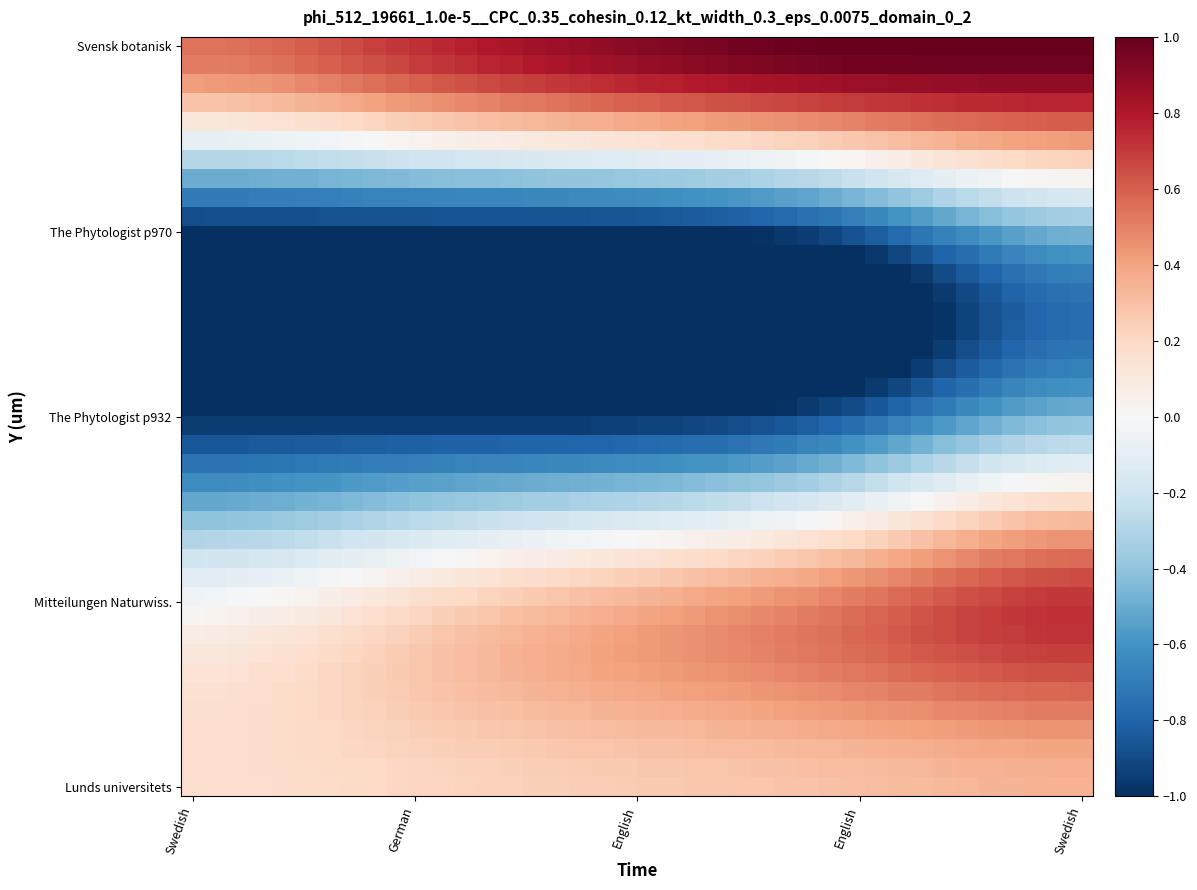

At which category is the sum across all series the highest?

Swedish